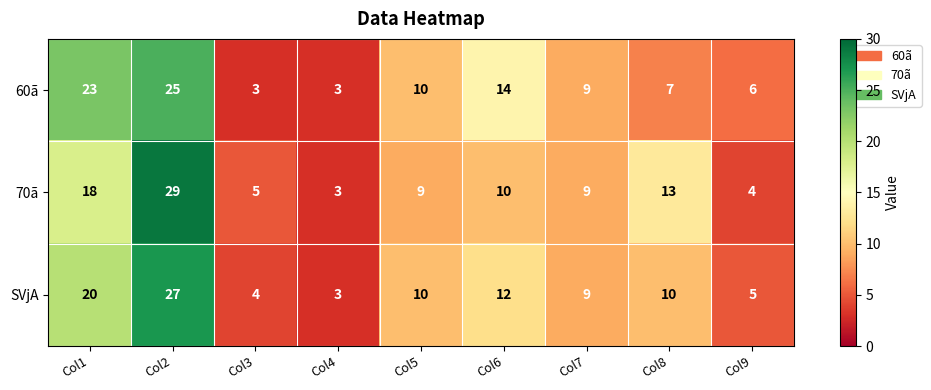

What is the spread (max minus min) of values at Col1?

5